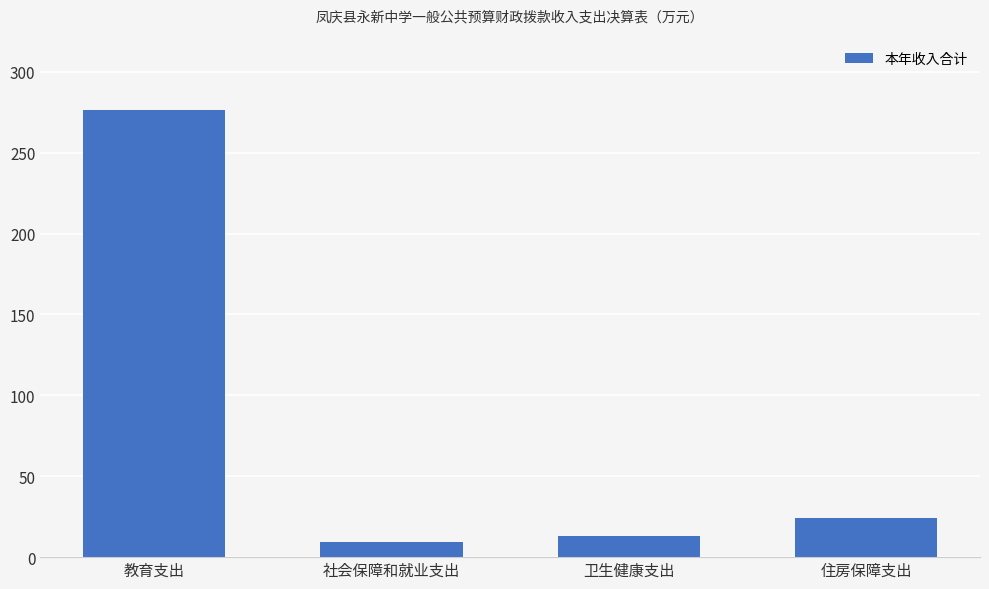

Is it true that the value at 教育支出 is 423.0?

False